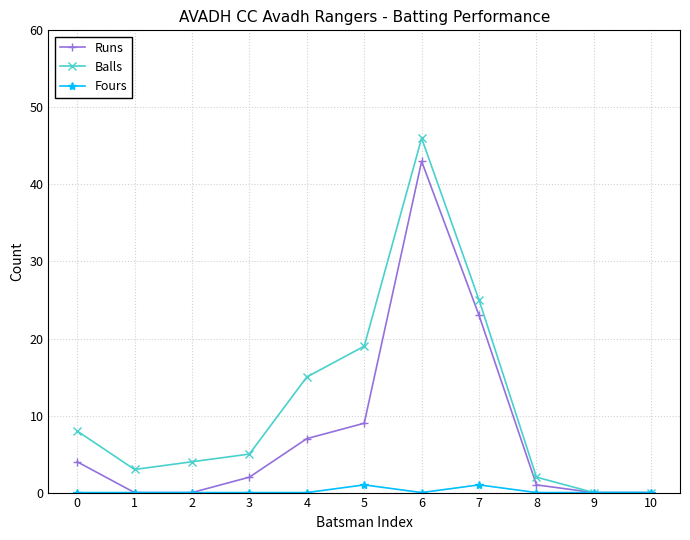

Reading right to left, extract all data points from this chart.

Runs: 0	0	1	23	43	9	7	2	0	0	4
Balls: 0	0	2	25	46	19	15	5	4	3	8
Fours: 0	0	0	1	0	1	0	0	0	0	0